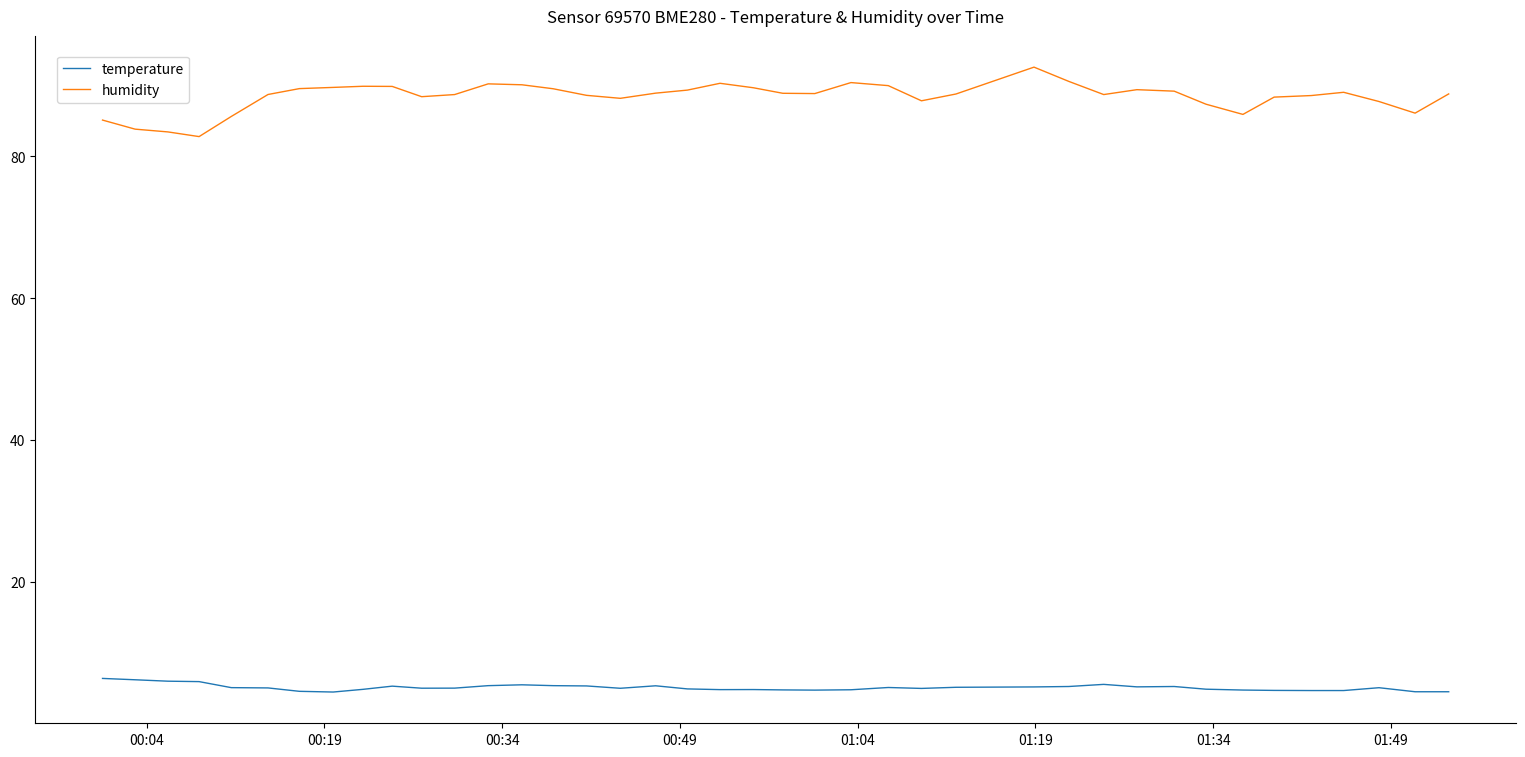

What are all the series names shown in the legend?

temperature, humidity